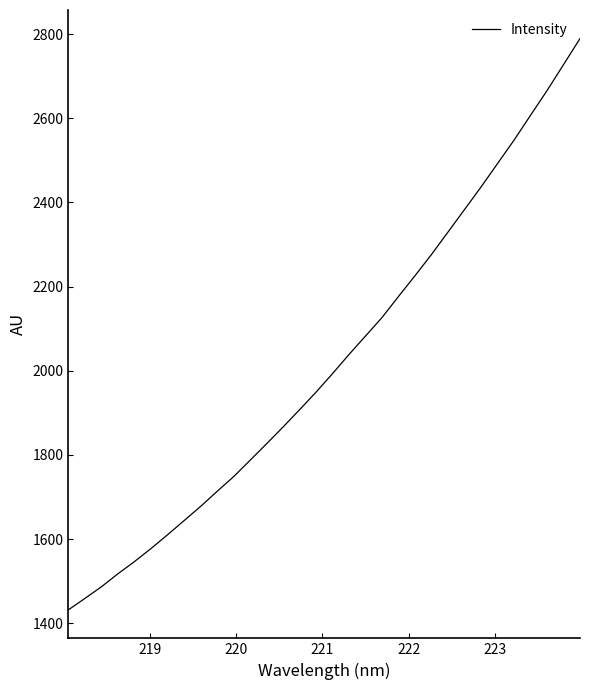

What is the maximum value shown in the chart?

2789.4